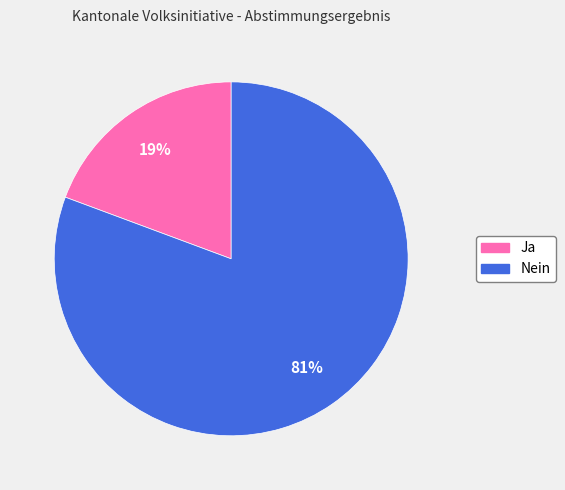

Does any single category account for the majority?

Yes